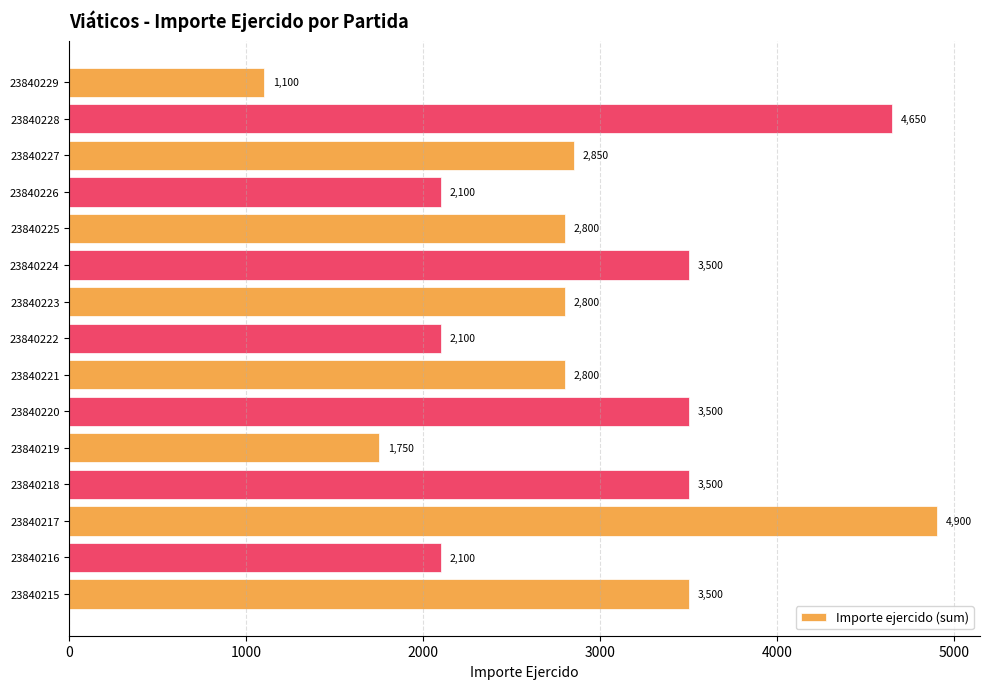

Which category has the highest value across all series?

23840217